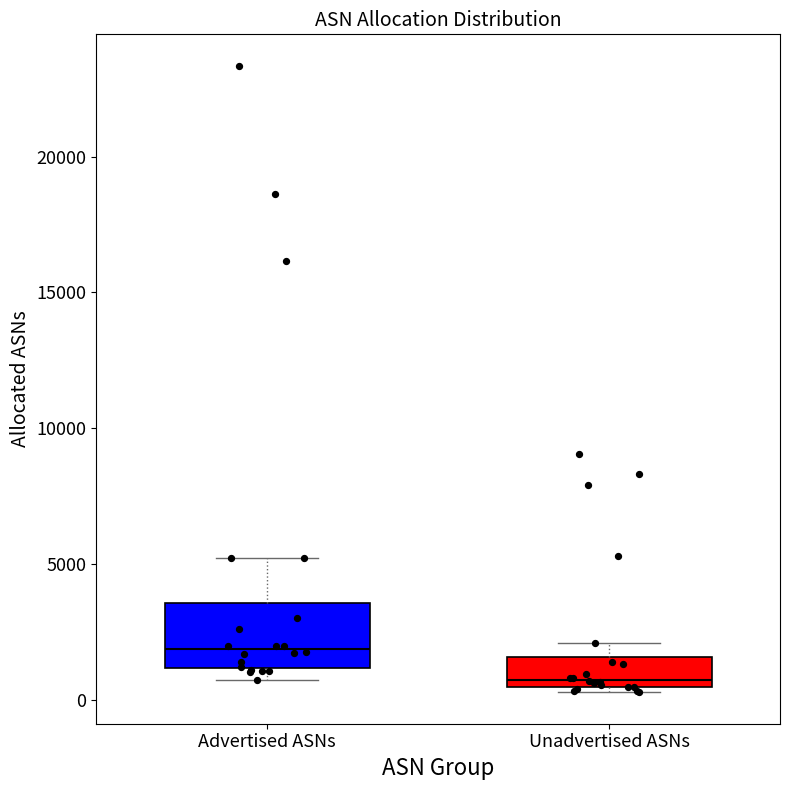

Reading left to right, transcribe this box plot: for each box, give where its median line is, the range the box spans, and where its two whiskers end, as read against the y-axis. The values are not printed on the chart, so give them approximately, as read against the axis.

Advertised ASNs: median 2000, box 1000 to 3500, whiskers 500 to 5000
Unadvertised ASNs: median 500 (just above the box's lower edge), box 500 to 1500, whiskers 500 (just below the box's lower edge) to 2000